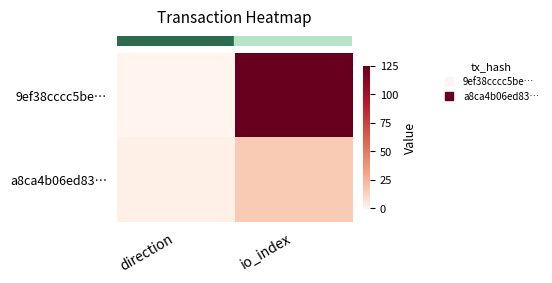

Which series has the largest range (max minus min)?

row_0